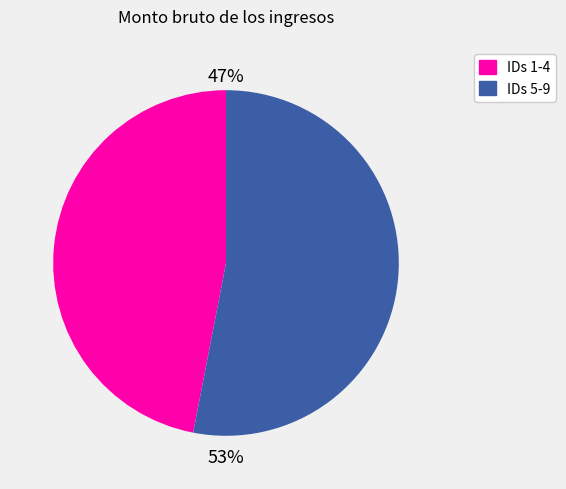

Is there any slice that represents more than half of the pie?

Yes